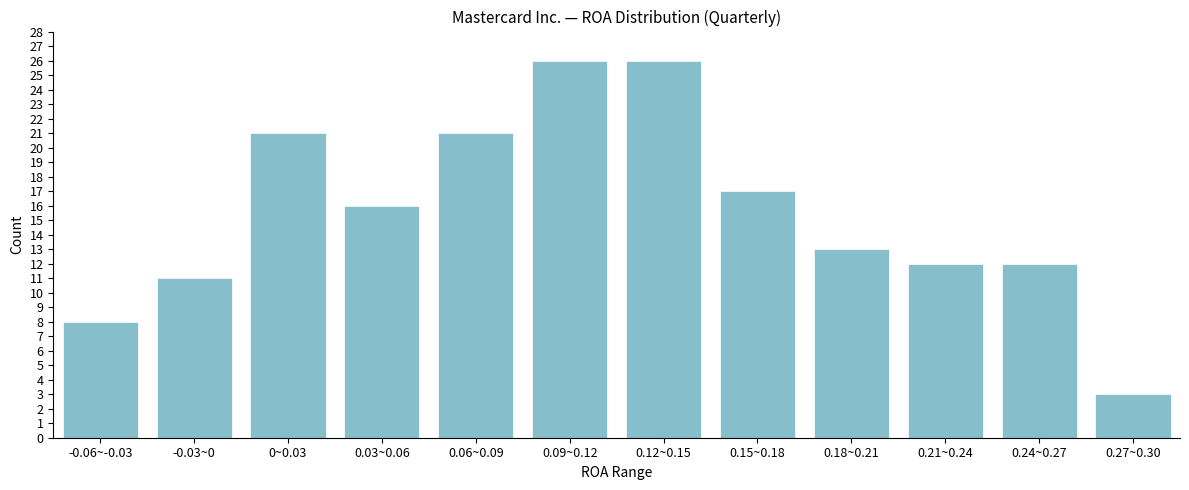

Reading right to left, list all the values displayed in this chart.

3	12	12	13	17	26	26	21	16	21	11	8